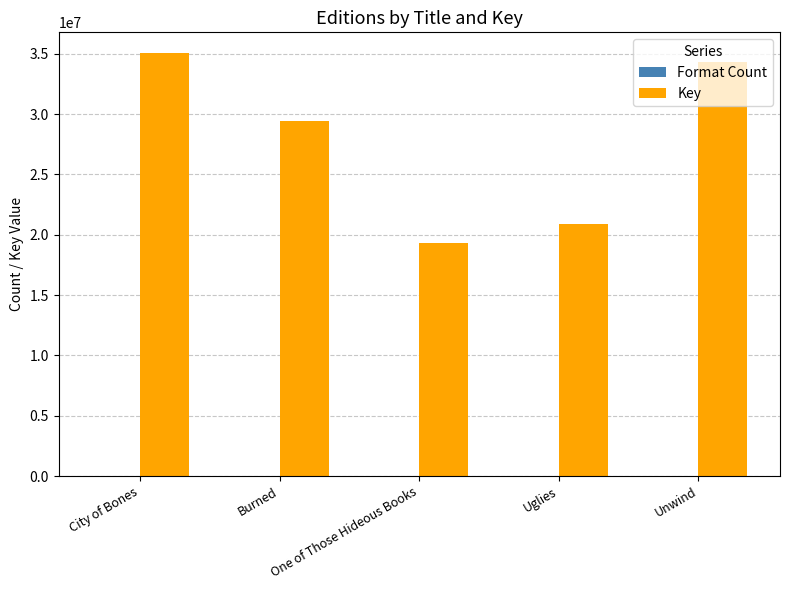

Between City of Bones and Burned, which series saw the biggest shift?

Key